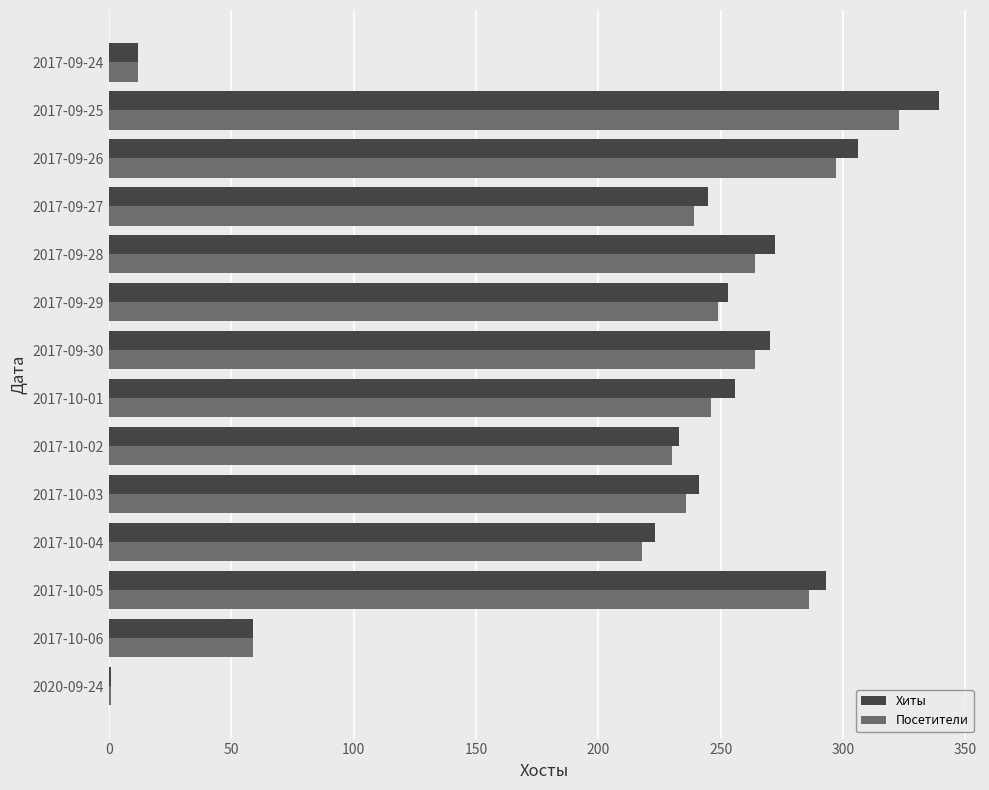

The value of Хиты at 2017-10-01 is 256. True or false?

True